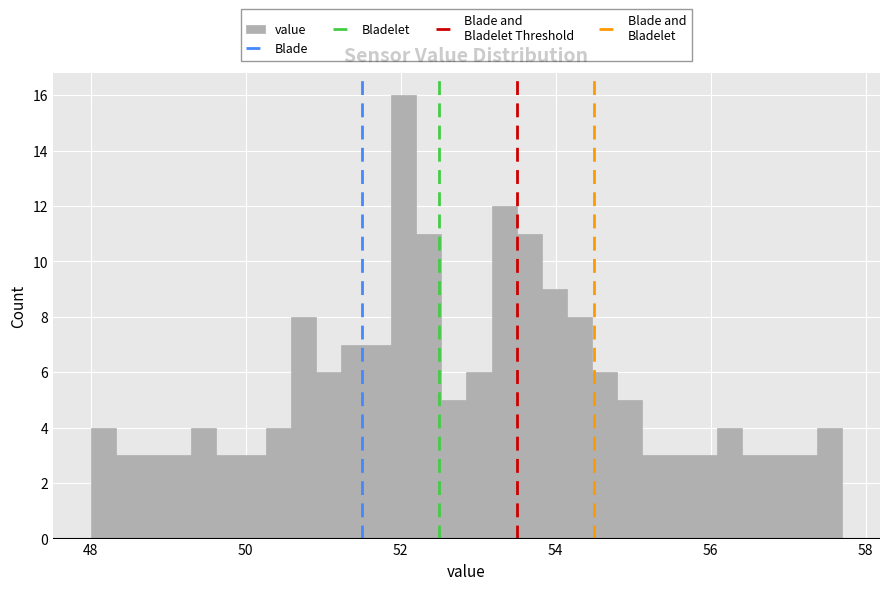

Around what value on the x-axis is the tallest bar? Give the approximate position of its centre, as read against the axis.

52.0